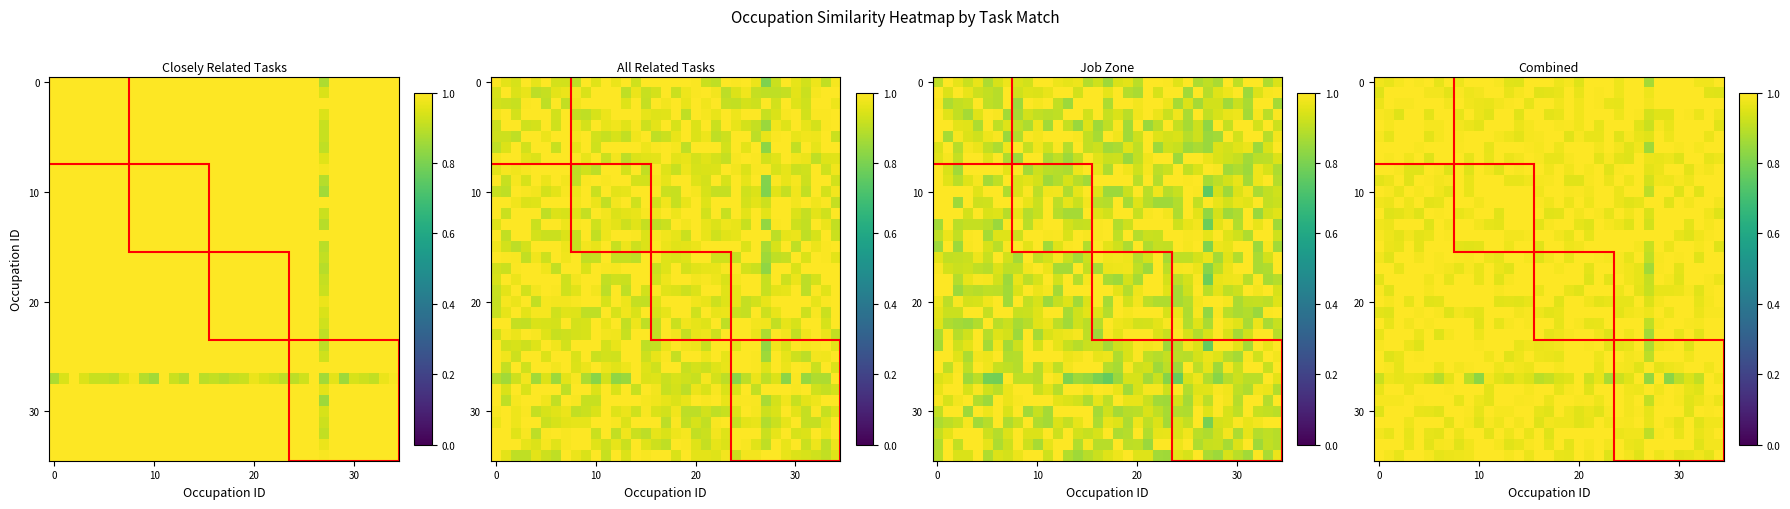

Count the number of categories in the chart.

35